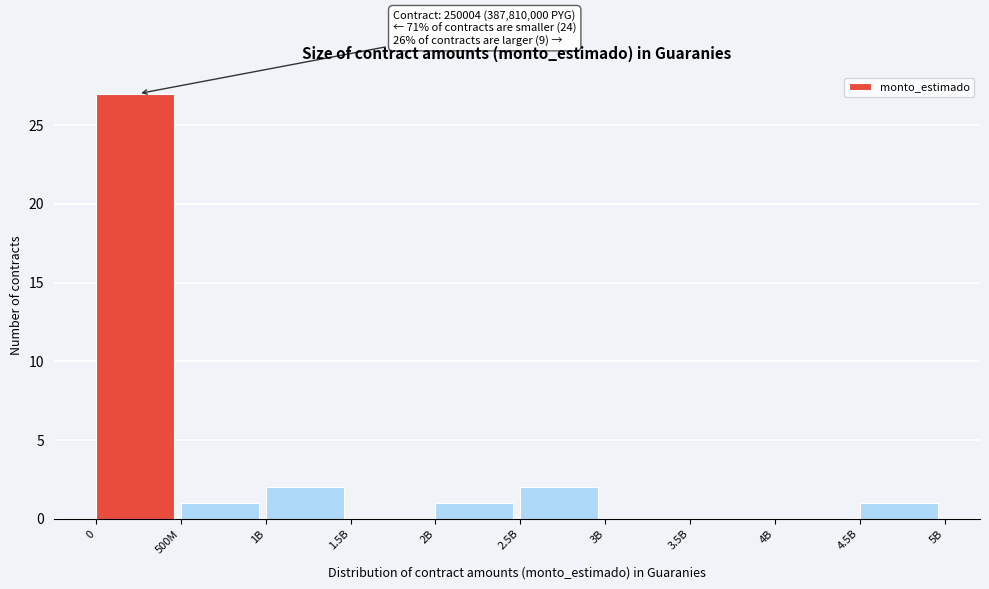

Reading left to right, what are all the values shown in this chart?

0=27	500M=1	1B=2	1.5B=0	2B=1	2.5B=2	3B=0	3.5B=0	4B=0	4.5B=1